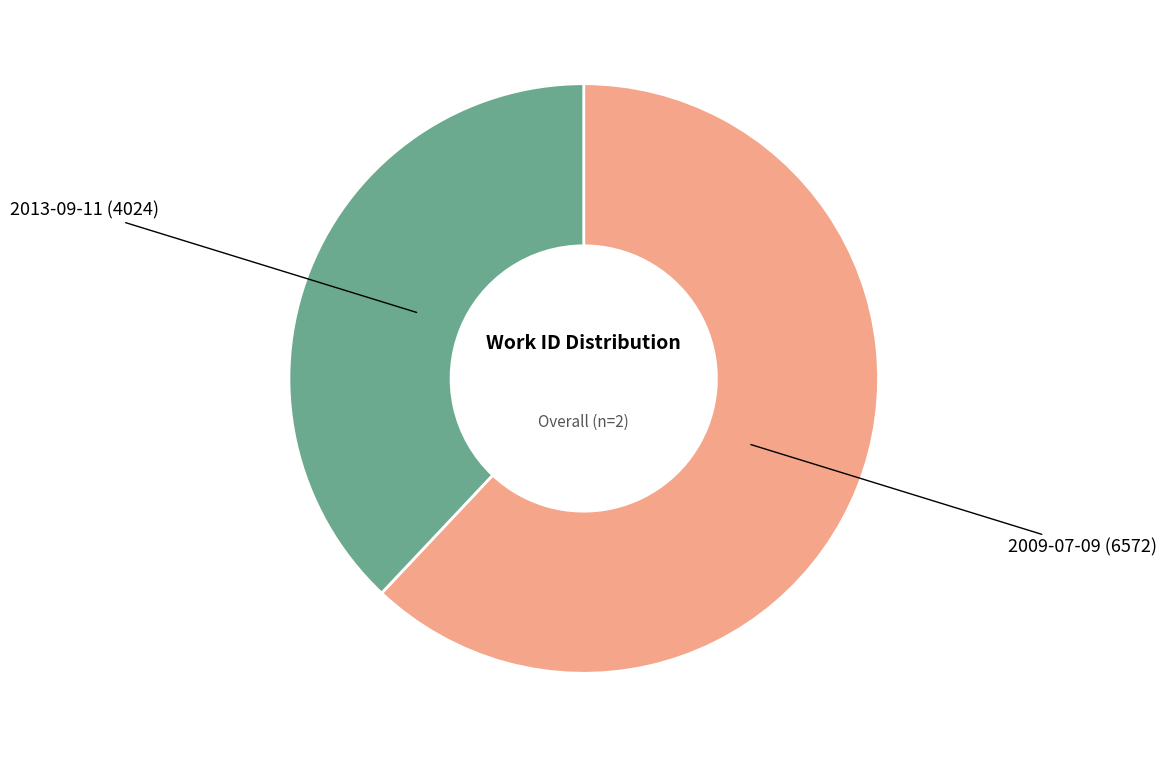

Count the number of slices in the pie.

2